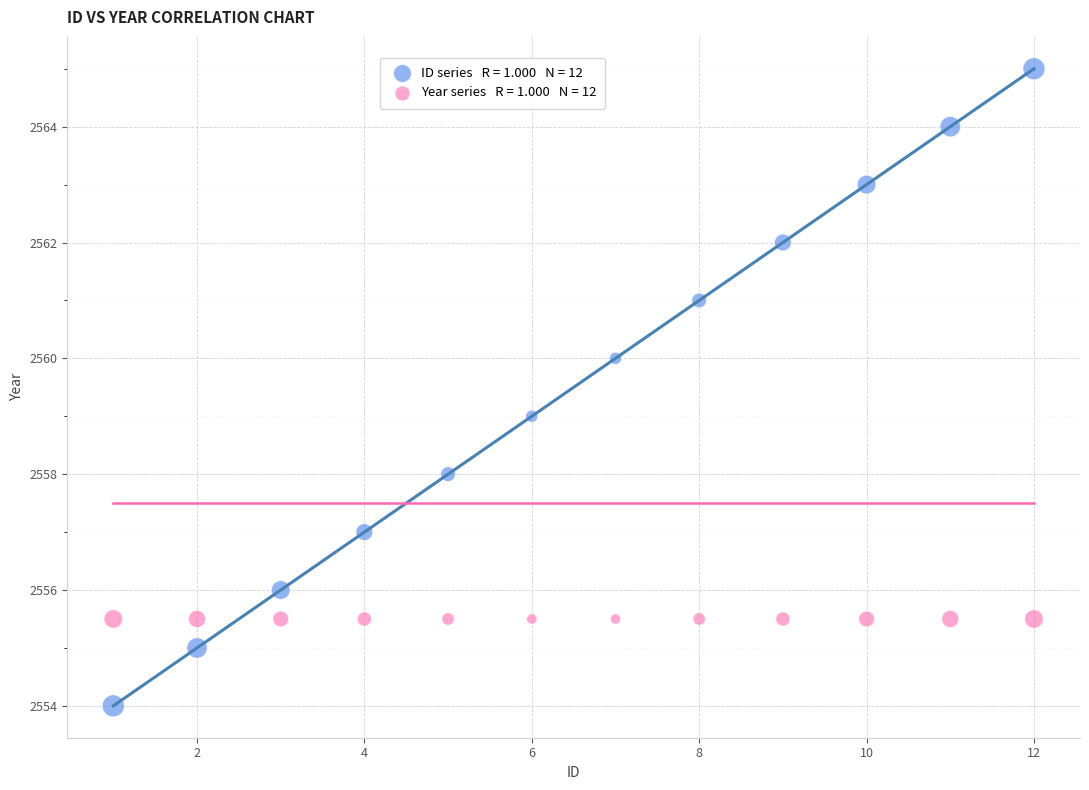

How many points are shown in the scatter plot?

24